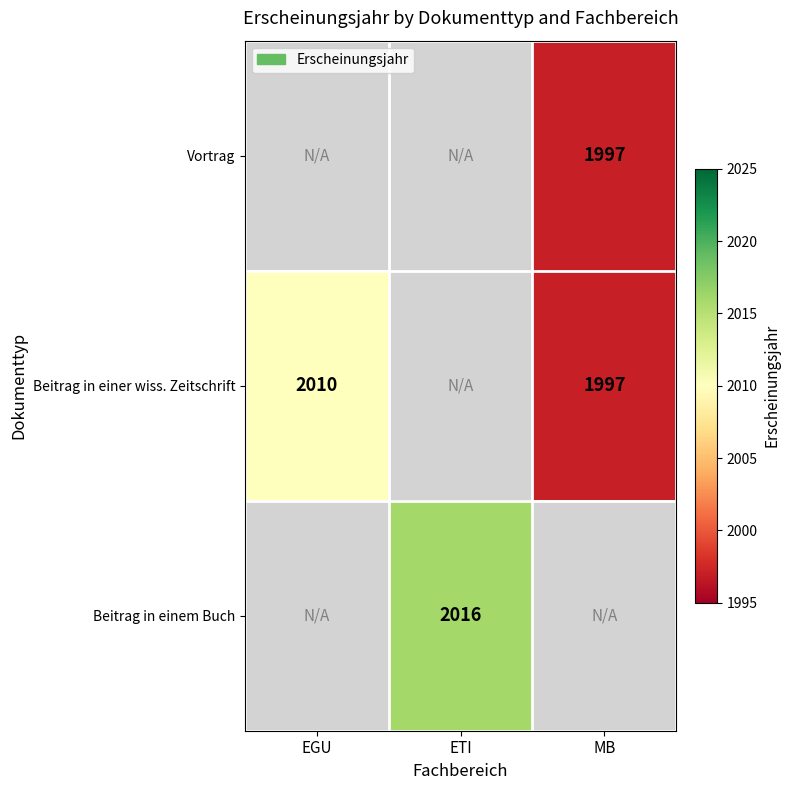

Count the number of data series in this chart.

3